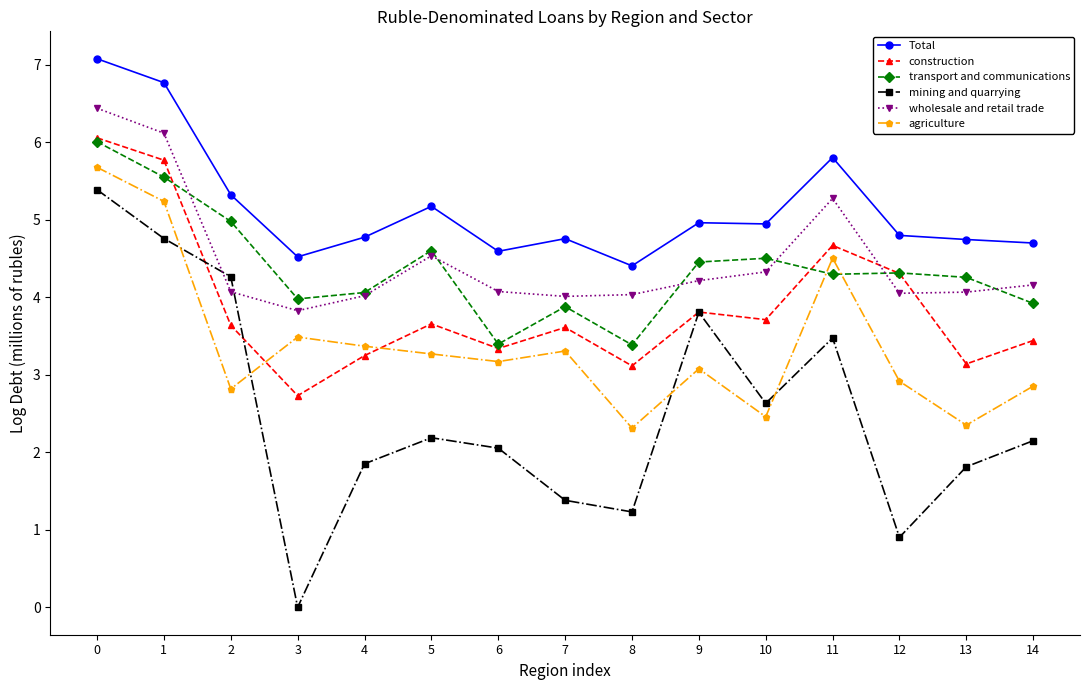

What is the average value of the mining and quarrying series?

2.5